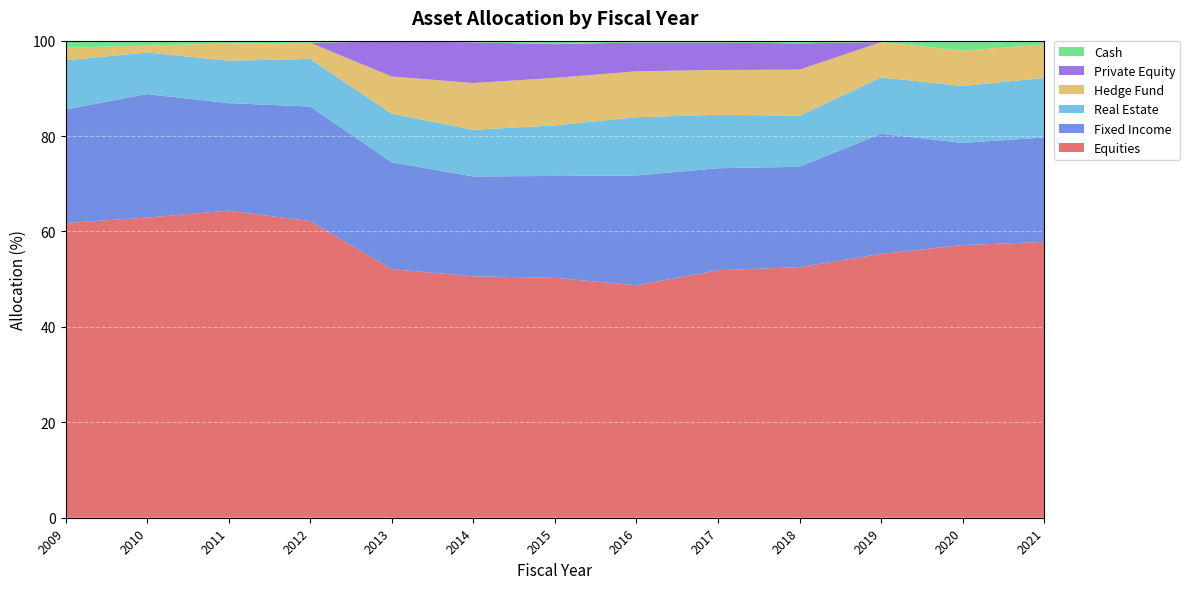

Reading right to left, extract all data points from this chart.

Equities: 57.8	57.2	55.3	52.5	51.9	48.7	50.3	50.6	52.1	62.2	64.4	62.9	61.8
Fixed Income: 21.9	21.4	25.2	21.0	21.4	23.0	21.4	20.9	22.4	24.0	22.5	25.9	23.8
Real Estate: 12.5	11.9	11.8	10.7	11.2	12.2	10.6	9.8	10.2	10.0	8.9	8.7	10.3
Hedge Fund: 7.0	7.4	7.4	9.7	9.4	9.6	10.0	9.8	7.8	3.4	3.6	1.4	2.7
Private Equity: 0.0	0.0	0.0	5.5	5.8	6.0	7.1	8.5	7.3	0.0	0.0	0.0	0.0
Cash: 0.8	2.1	0.3	0.6	0.4	0.4	0.7	0.3	0.2	0.4	0.6	1.1	1.4